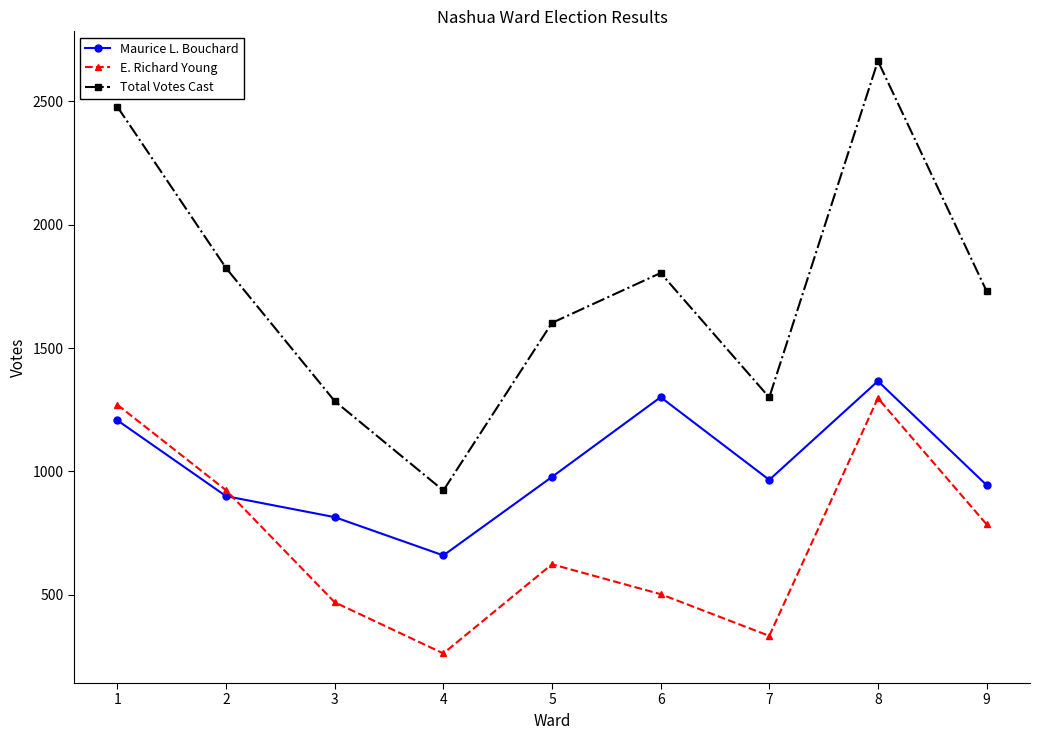

How many distinct data groups are displayed?

3